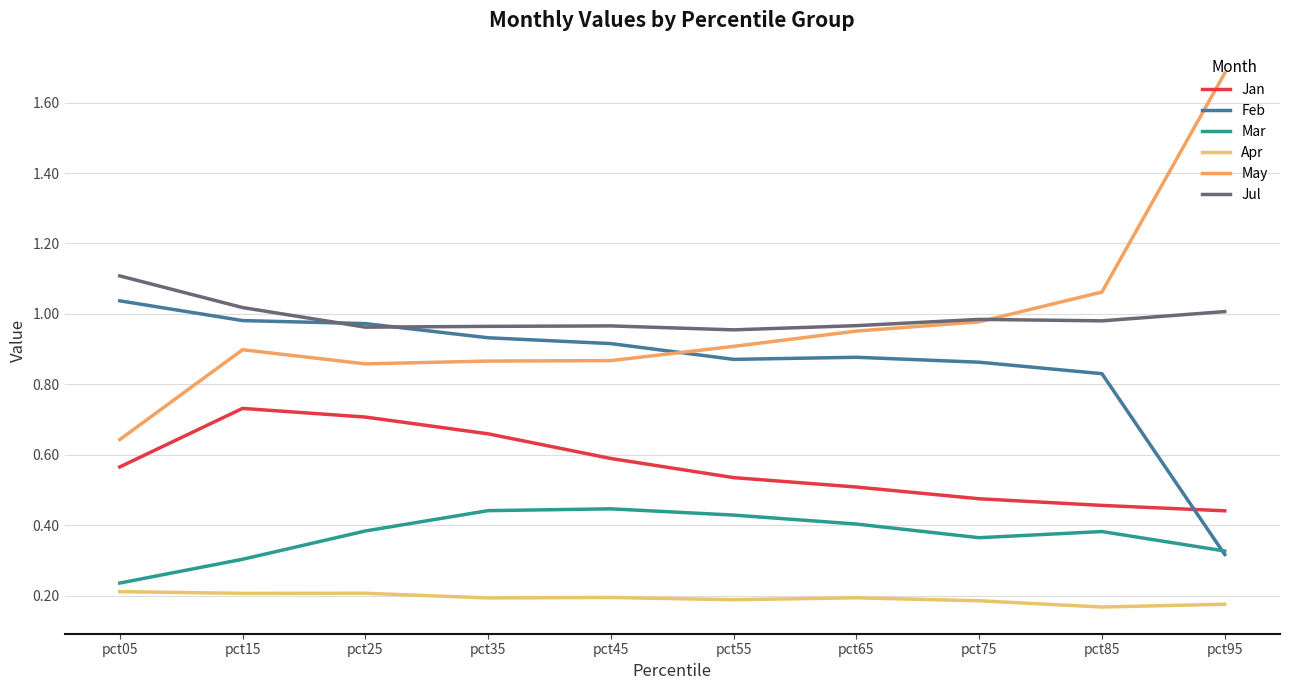

How many categories are shown in the chart?

10